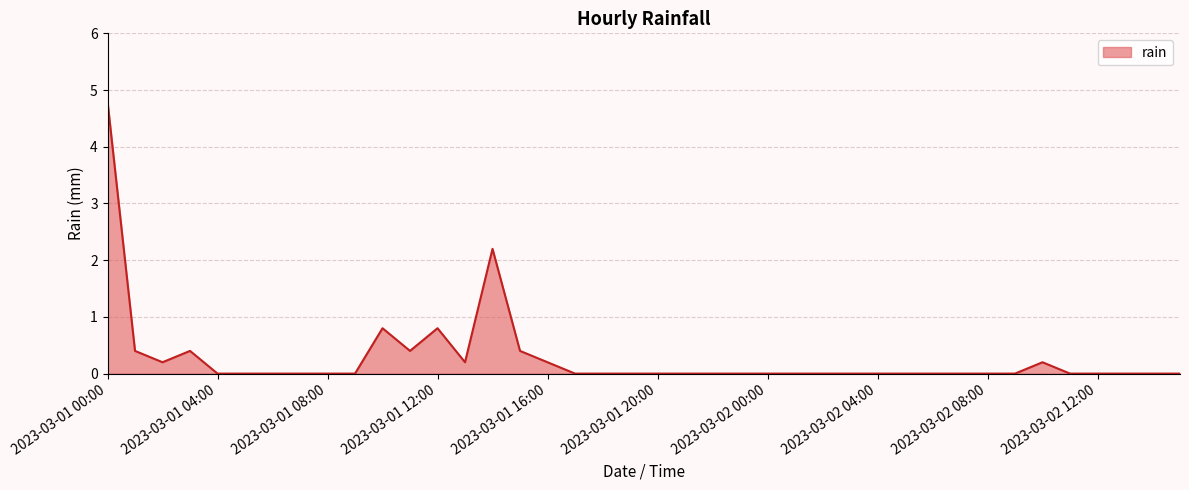

What is the maximum value shown in the chart?

4.8